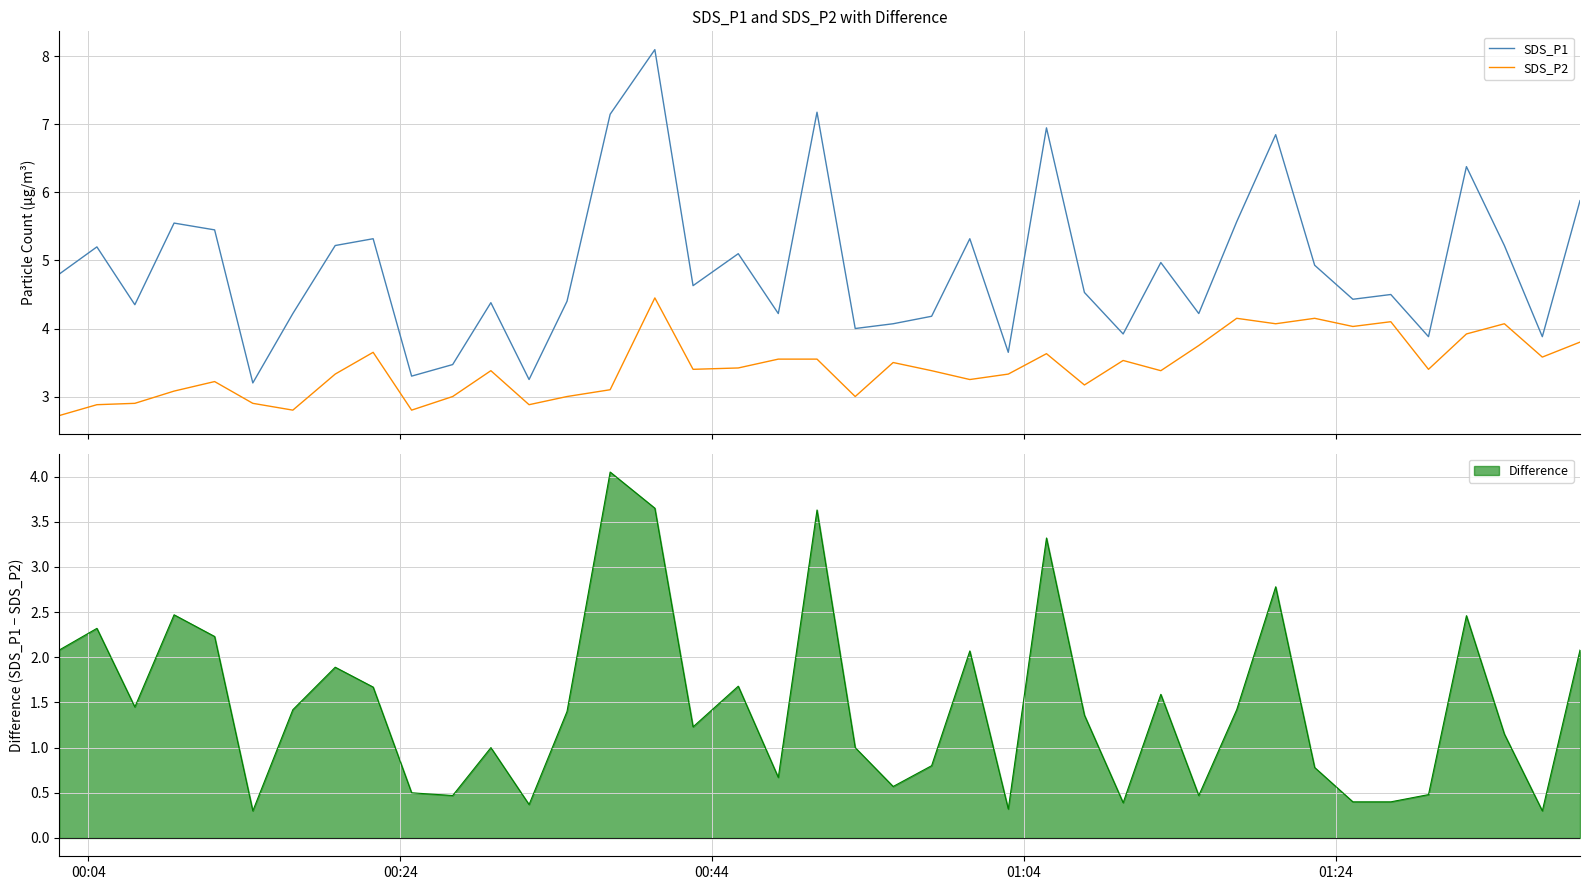

Rank the series by their average value, from highest to lowest.

SDS_P1, SDS_P2